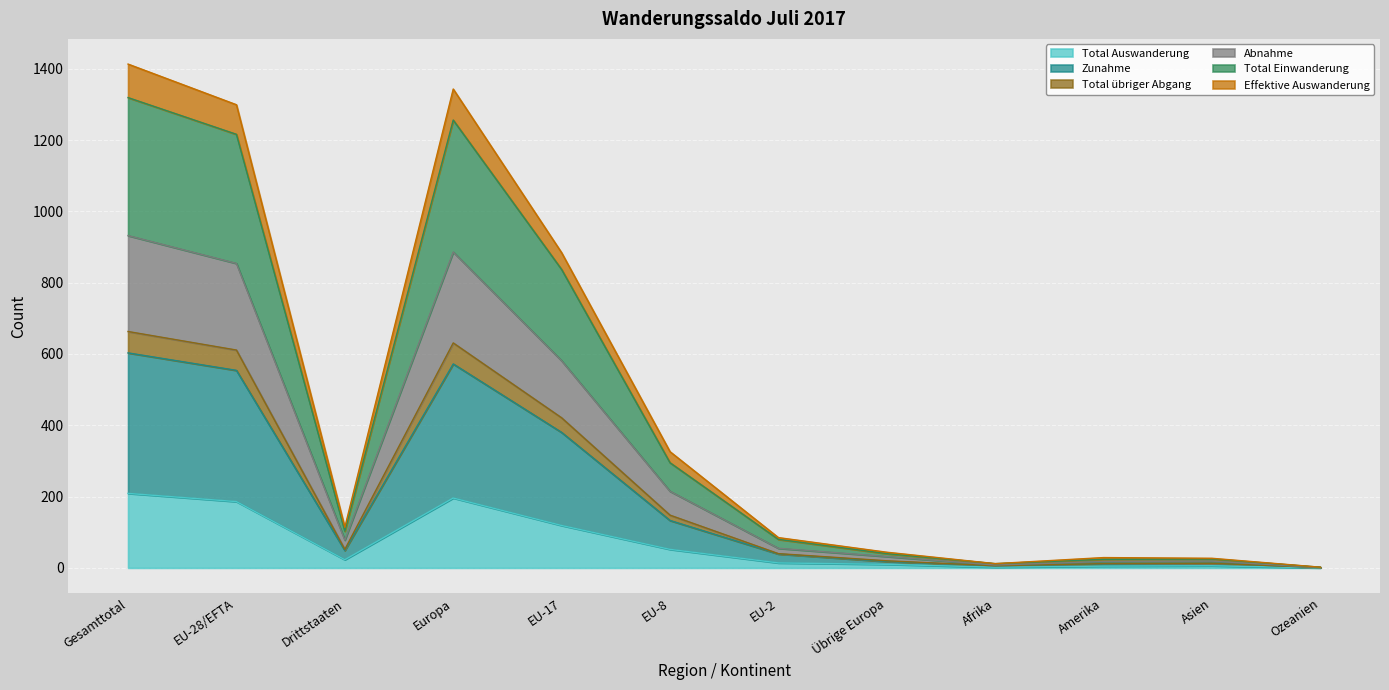

True or false: Zunahme has a value of 1 at Ozeanien.

True